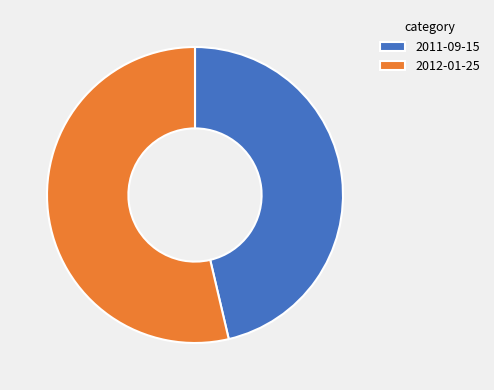

What is the ratio of the value at 2011-09-15 to the value at 2012-01-25?

0.9